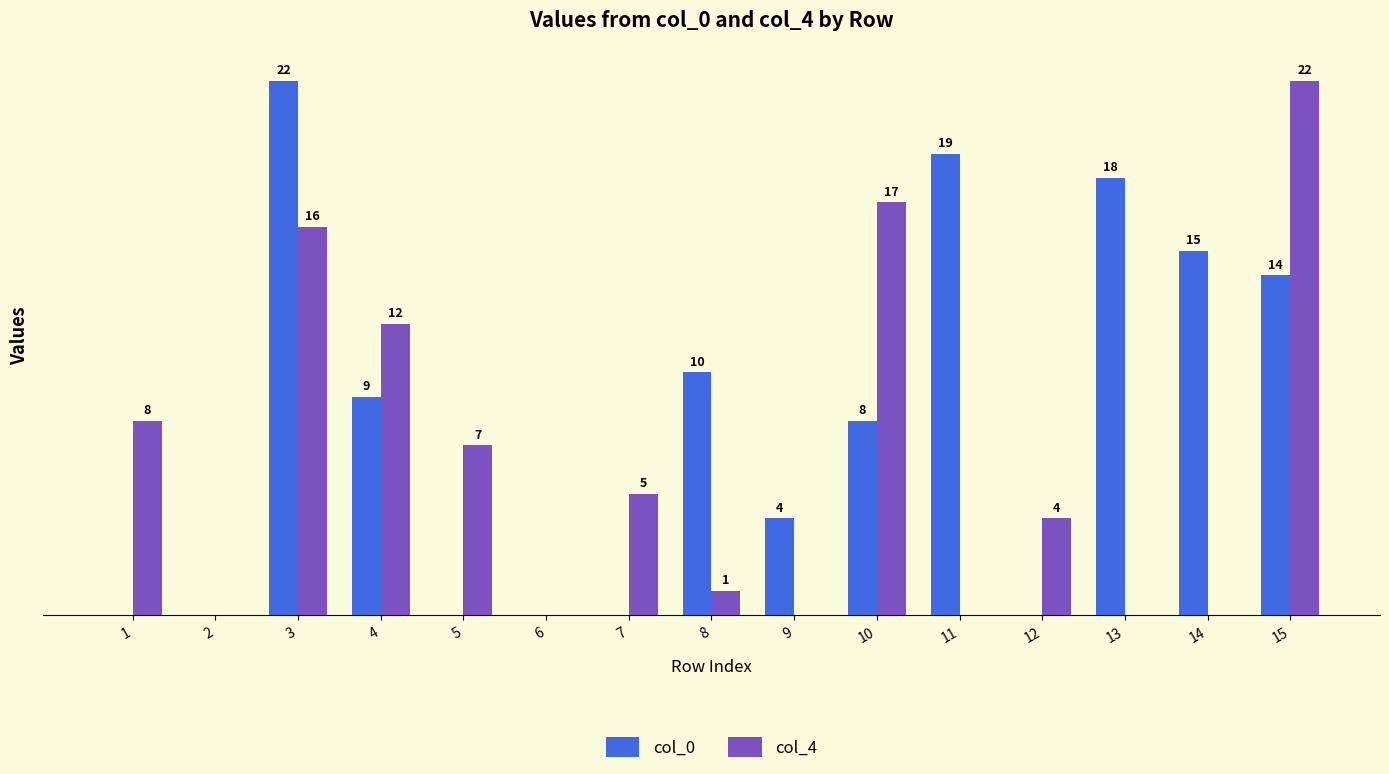

Which series changed the most between 10 and 11?

col_4